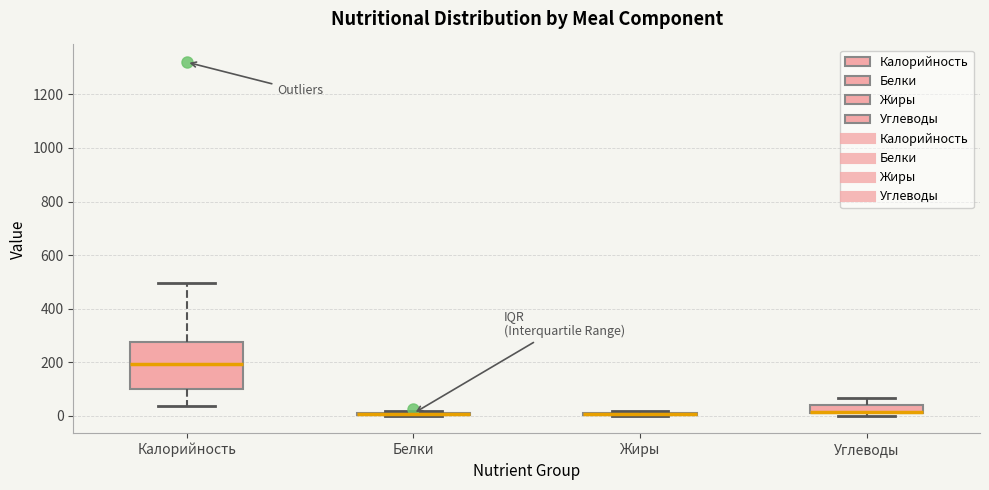

Which box is the tallest, from its lower edge to its upper edge?

Калорийность